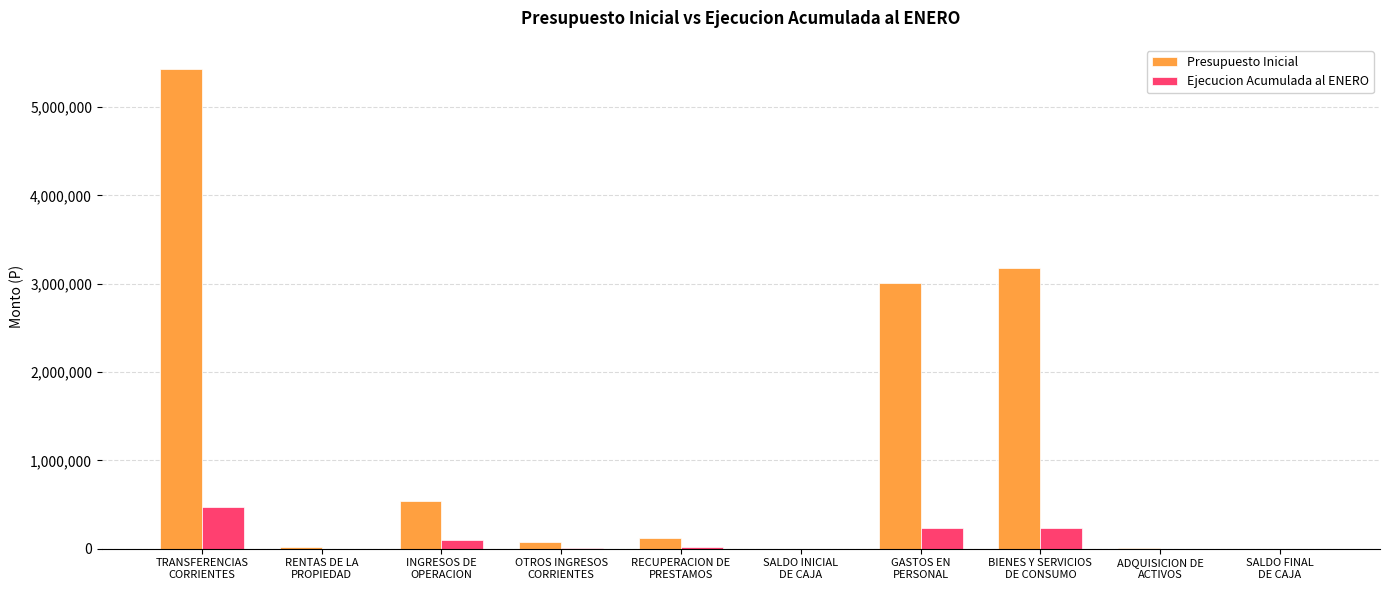

How many groups of bars are there?

10